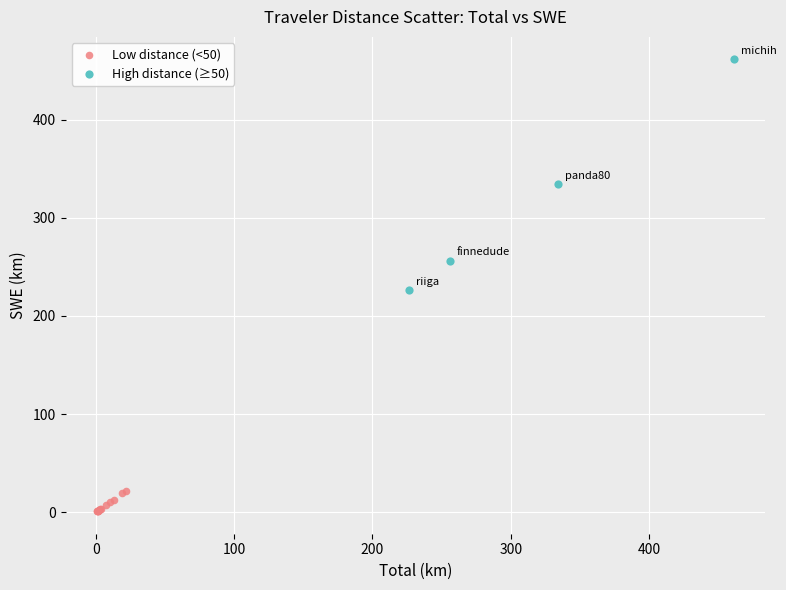

What are all the series names shown in the legend?

Low distance (<50), High distance (≥50)